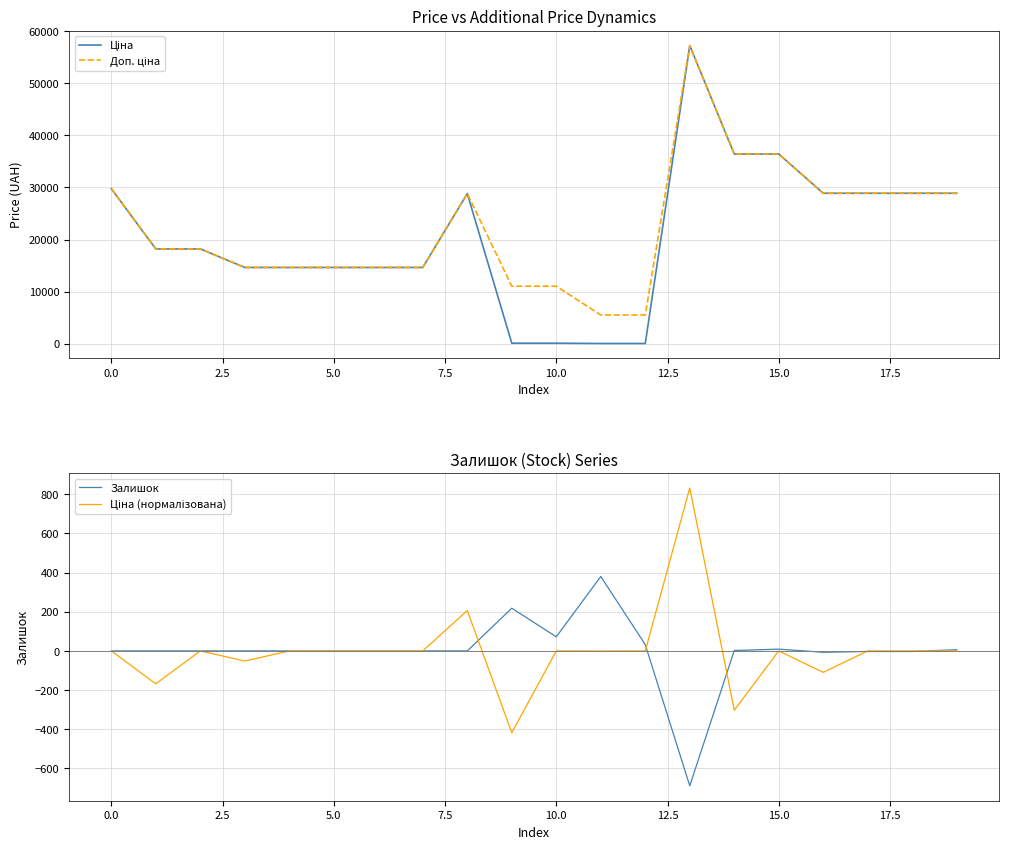

What is the maximum value shown in the chart?

57235.5